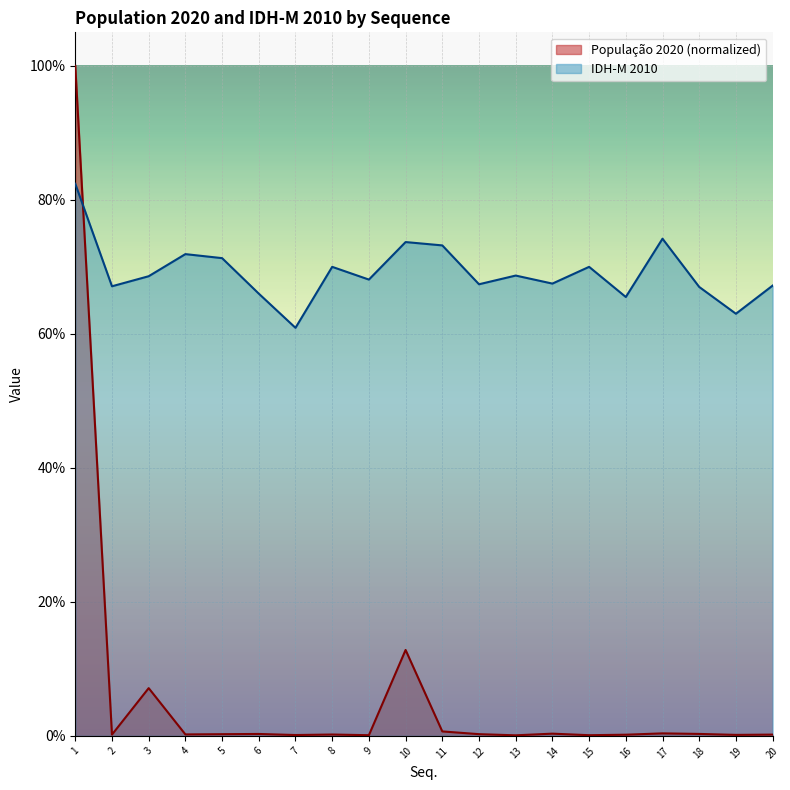

At which category is the sum across all series the highest?

1